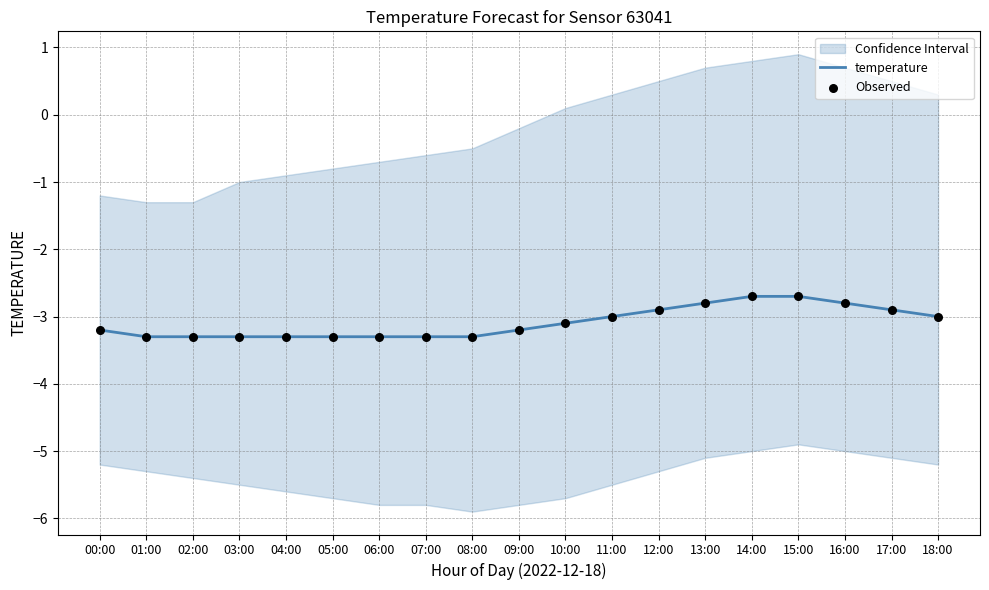

At how many categories does at least one series exceed -3?

6